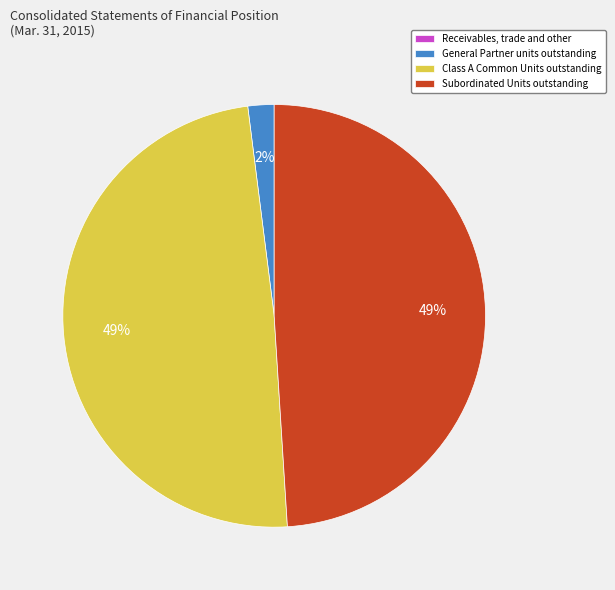

To the nearest percent, what is the difference between the Class A Common Units outstanding and General Partner units outstanding slice percentages?

47%